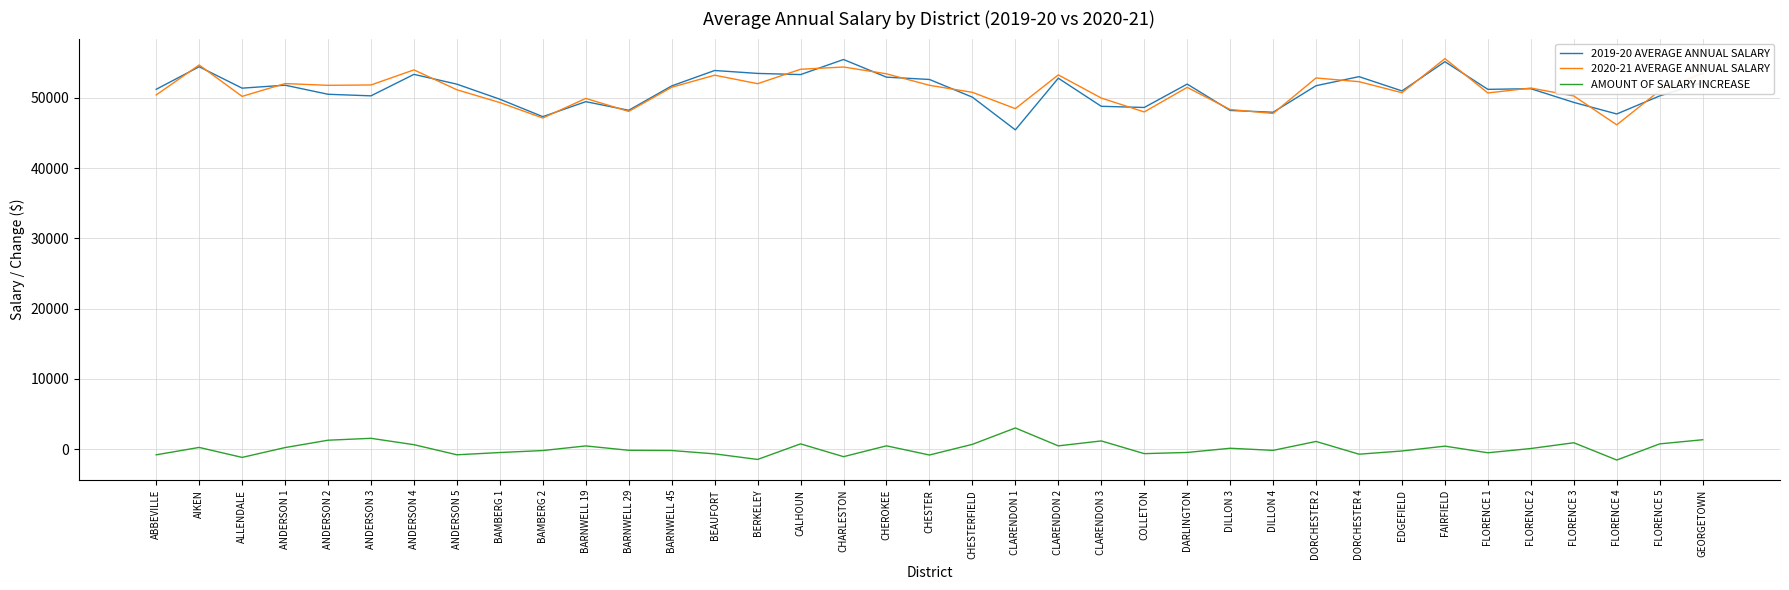

What is the difference between the maximum and minimum values in the 2019-20 AVERAGE ANNUAL SALARY series?

10012